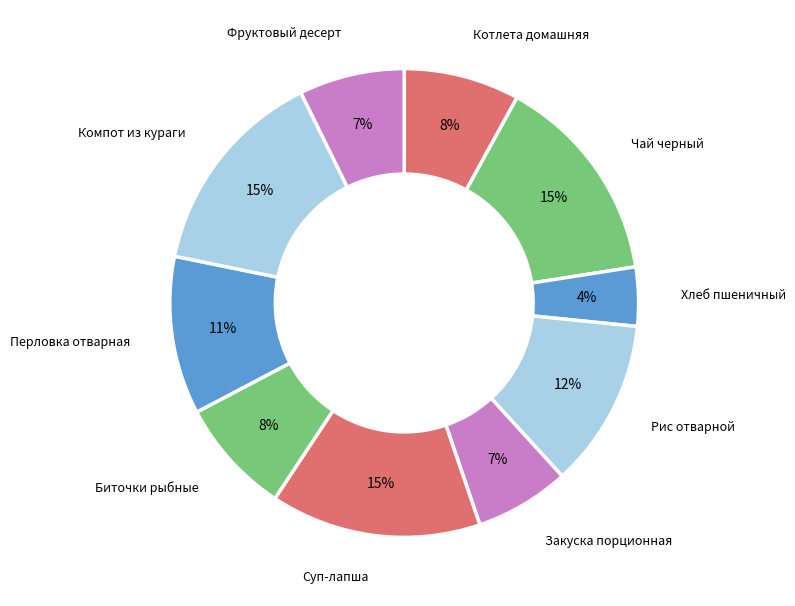

To the nearest percent, what is the difference between the Биточки рыбные and Чай черный slice percentages?

7%